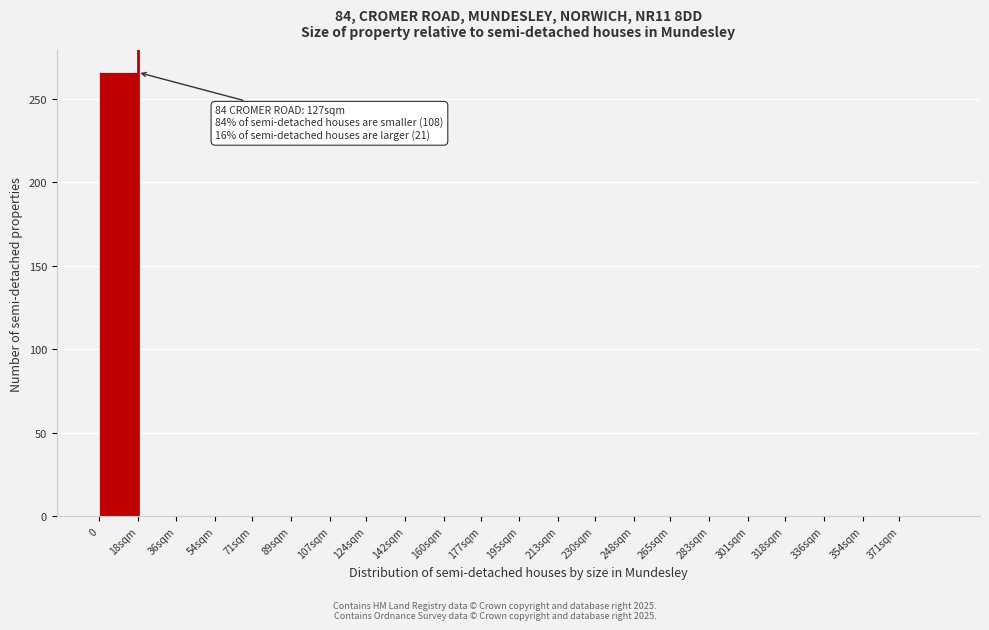

Reading right to left, transcribe all the data shown in this chart.

371sqm=0	354sqm=0	336sqm=0	318sqm=0	301sqm=0	283sqm=0	265sqm=0	248sqm=0	230sqm=0	213sqm=0	195sqm=0	177sqm=0	160sqm=0	142sqm=0	124sqm=0	107sqm=0	89sqm=0	71sqm=0	54sqm=0	36sqm=0	18sqm=0	0=266